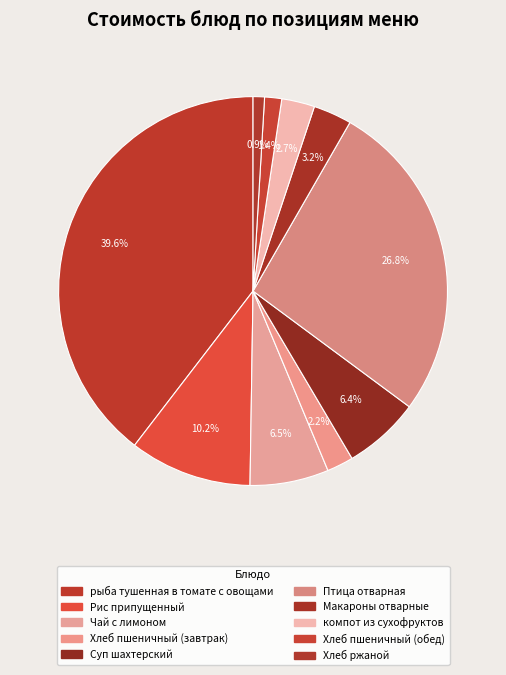

Is Хлеб пшеничный (обед) the majority of the pie?

No